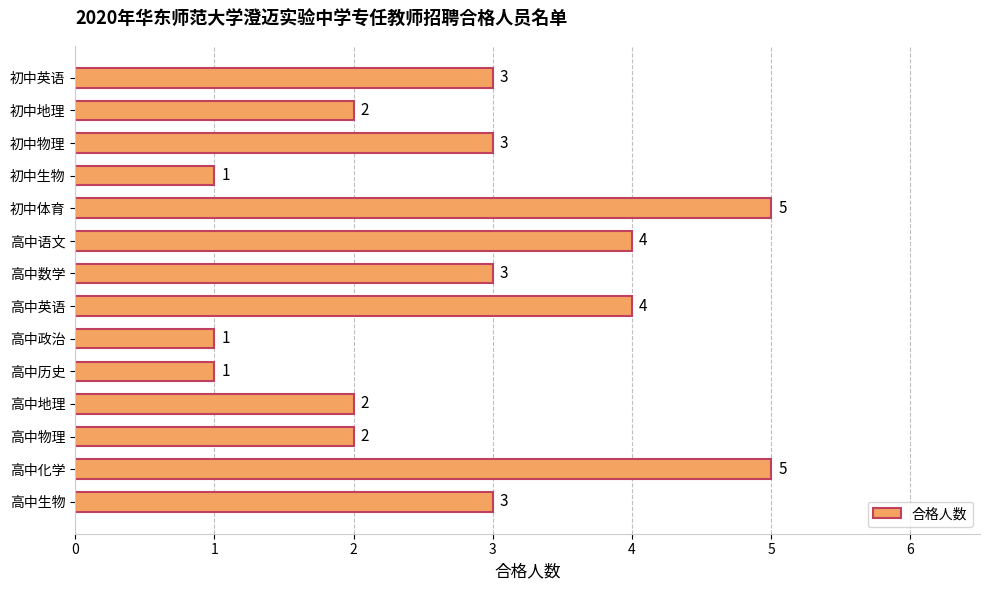

What is the maximum value shown in the chart?

5